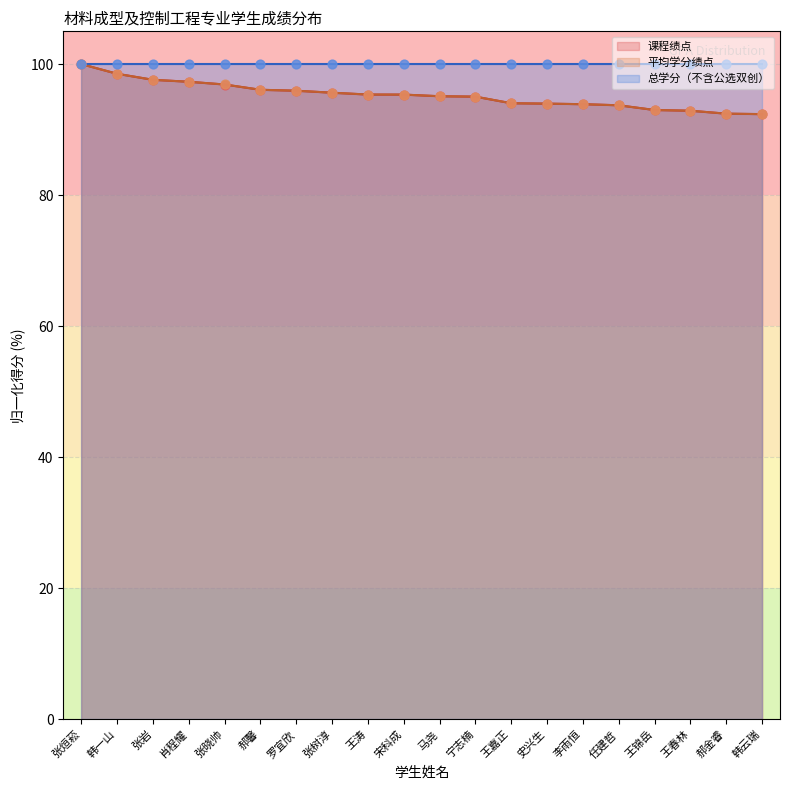

True or false: 课程绩点 has a value of 95.9 at 罗宜欣.

True